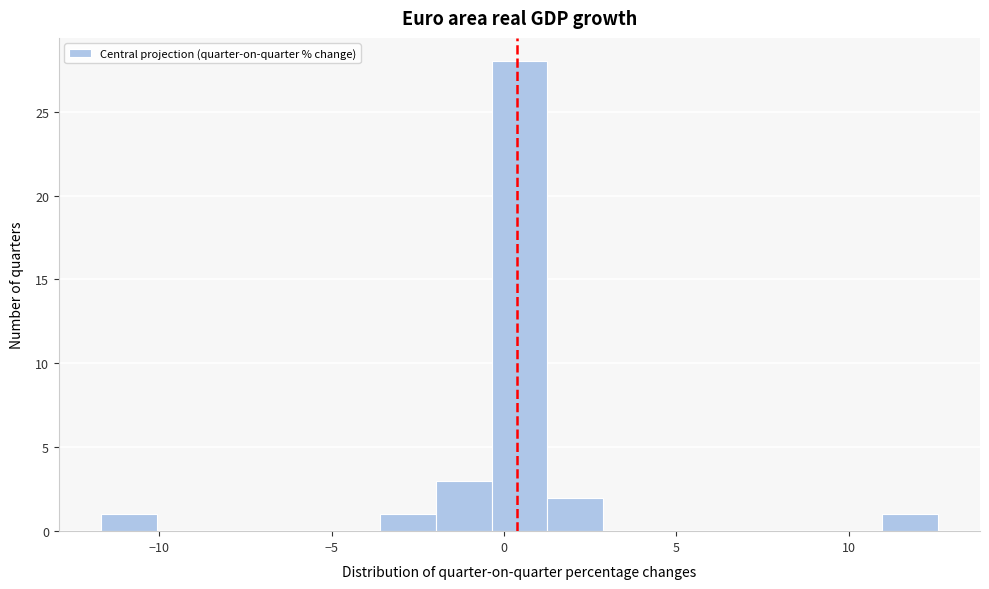

Around what value on the x-axis is the tallest bar? Give the approximate position of its centre, as read against the axis.

0.5